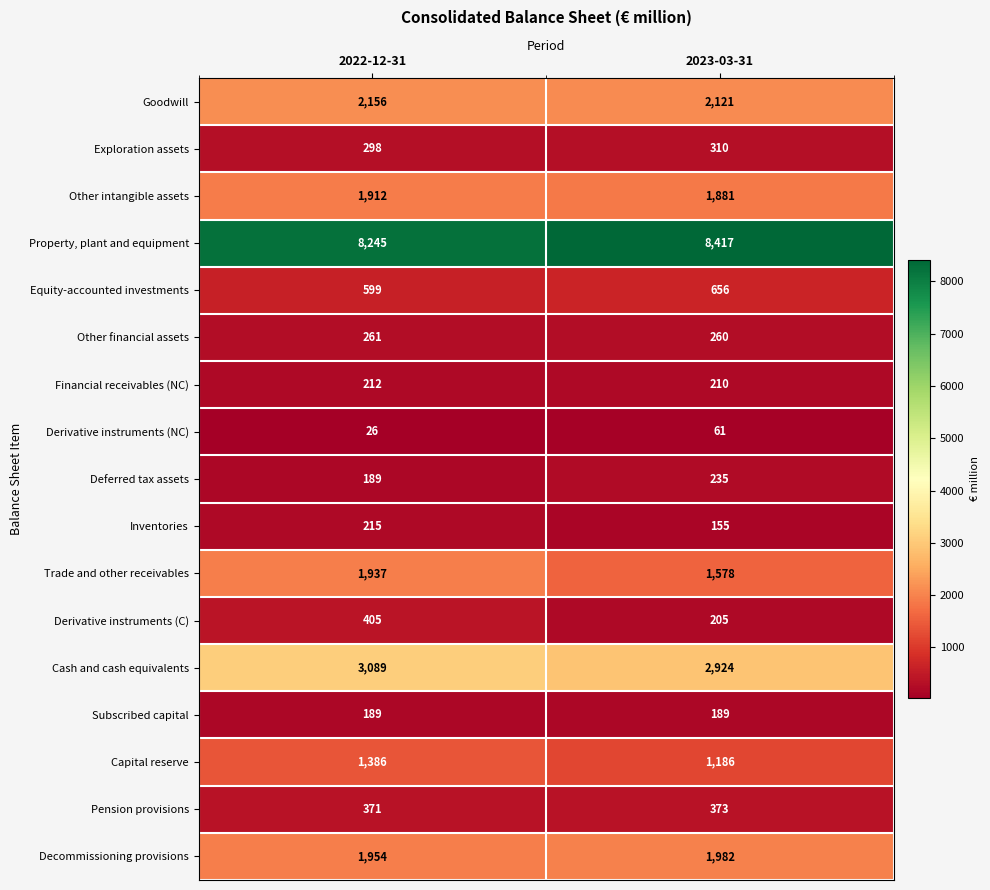

What is the sum of the Decommissioning provisions values at 2022-12-31 and 2023-03-31?

3936